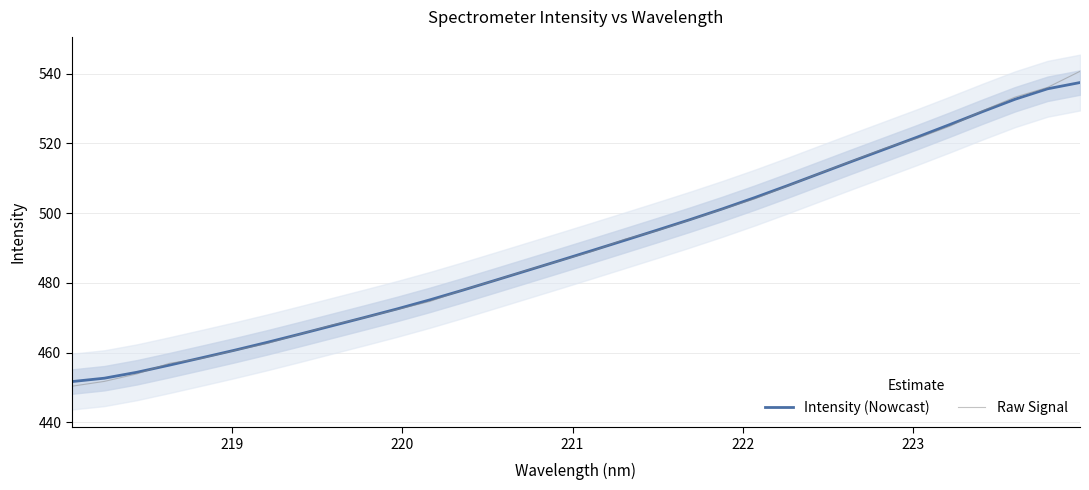

What is the maximum value for Raw Signal?

540.6